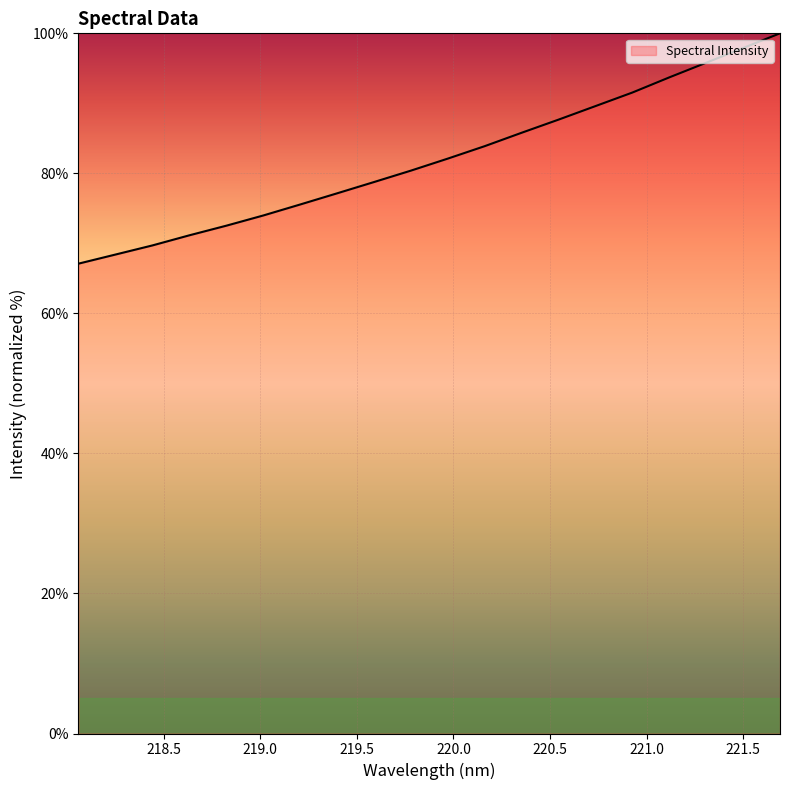

What is the maximum value shown in the chart?

100.0